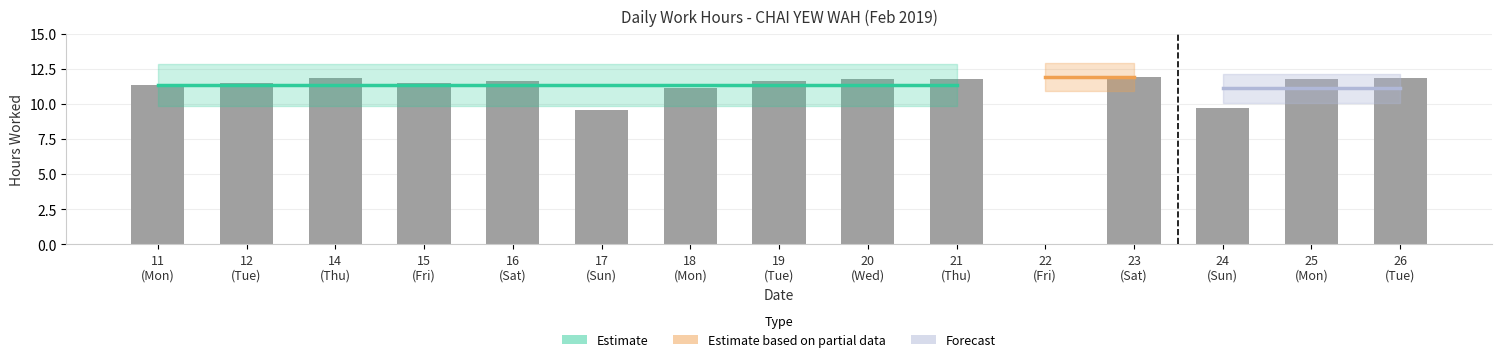

Reading left to right, what are all the values shown in this chart?

11.4	11.5	11.8	11.5	11.6	9.6	11.1	11.7	11.8	11.8	0.0	11.9	9.7	11.8	11.8